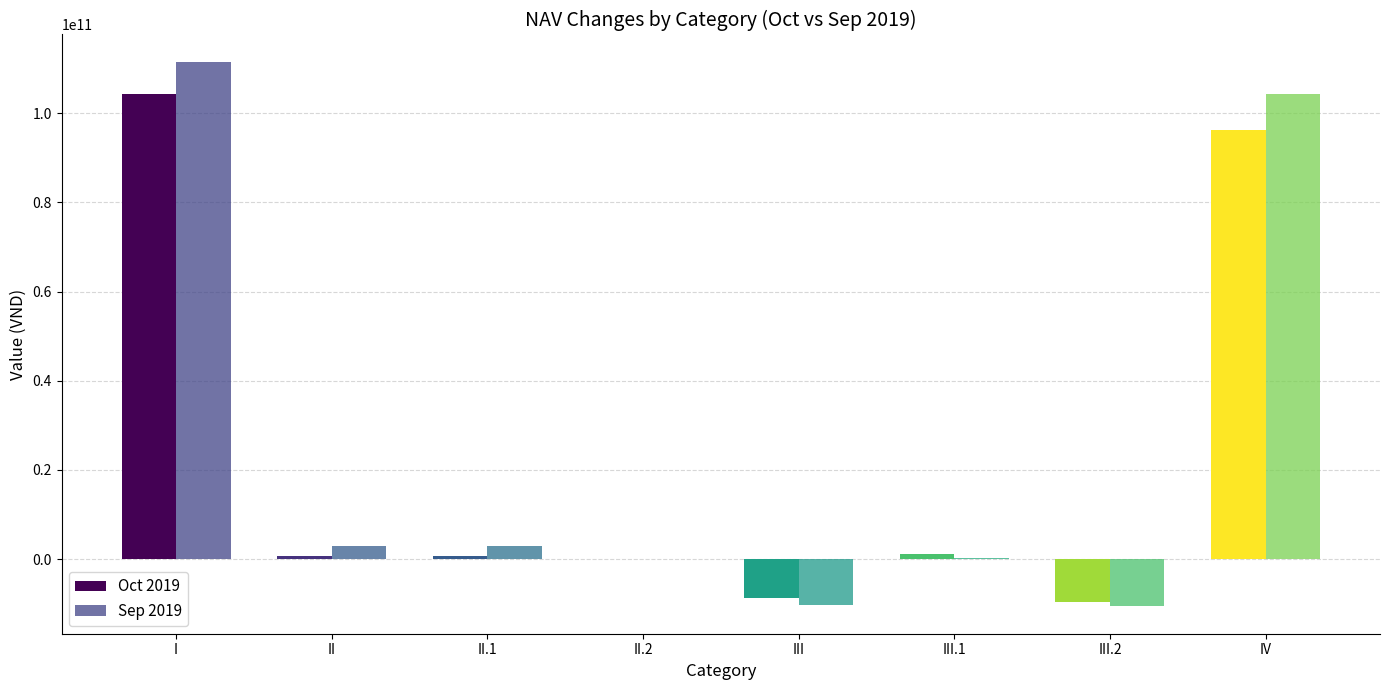

Rank the categories by Oct 2019 value from highest to lowest.

I, IV, III.1, II, II.1, II.2, III, III.2